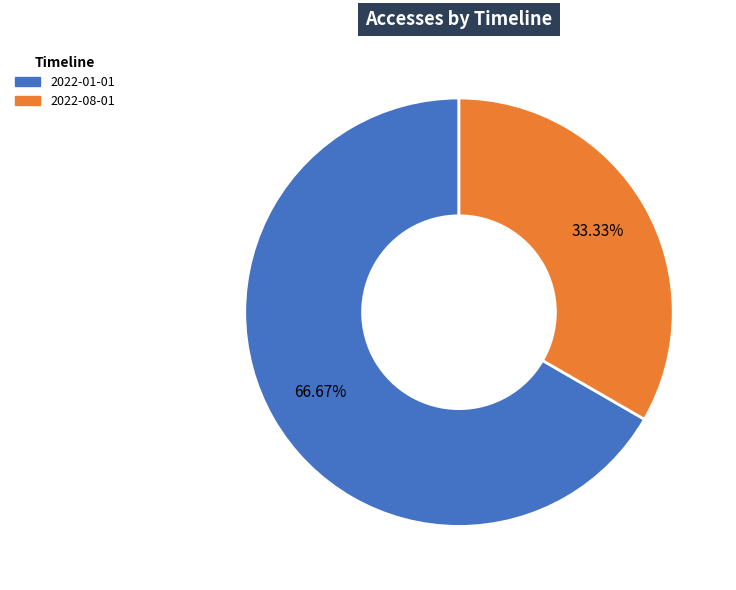

To the nearest percent, what percentage of the pie is 2022-08-01?

33%